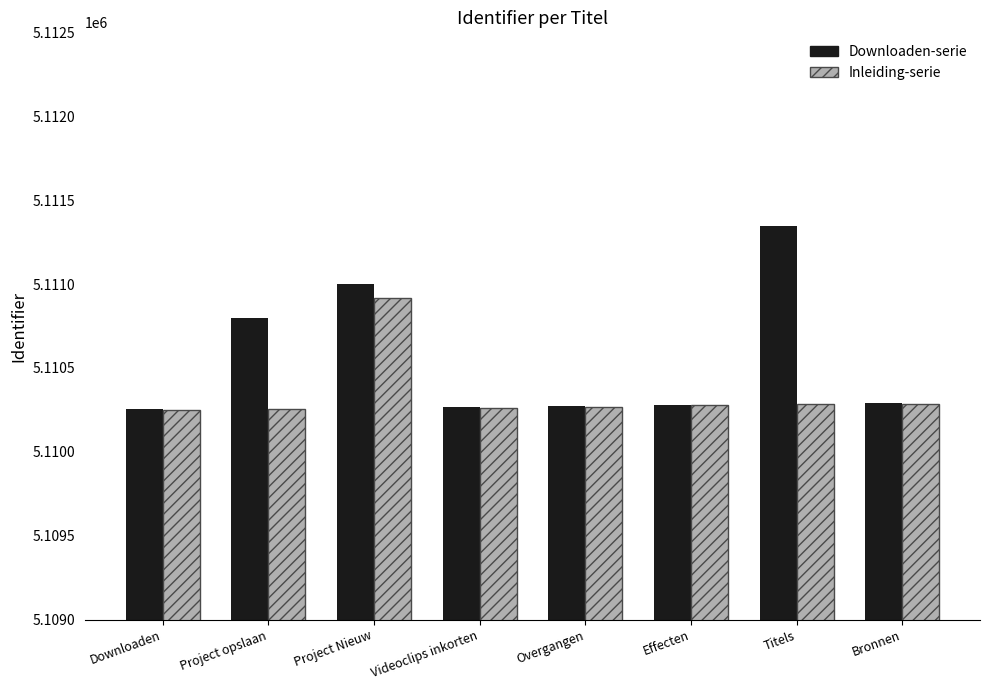

Is it true that Downloaden-serie equals 7980759 at Videoclips inkorten?

False